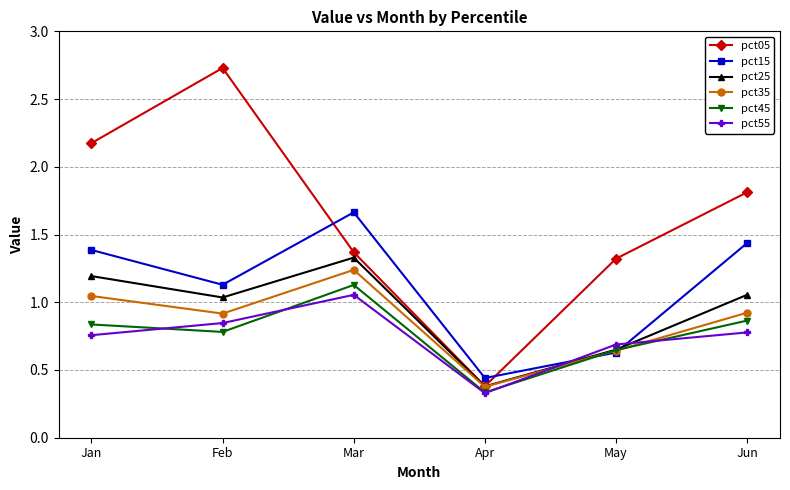

Where is pct35 nearest to the value 0?

Apr